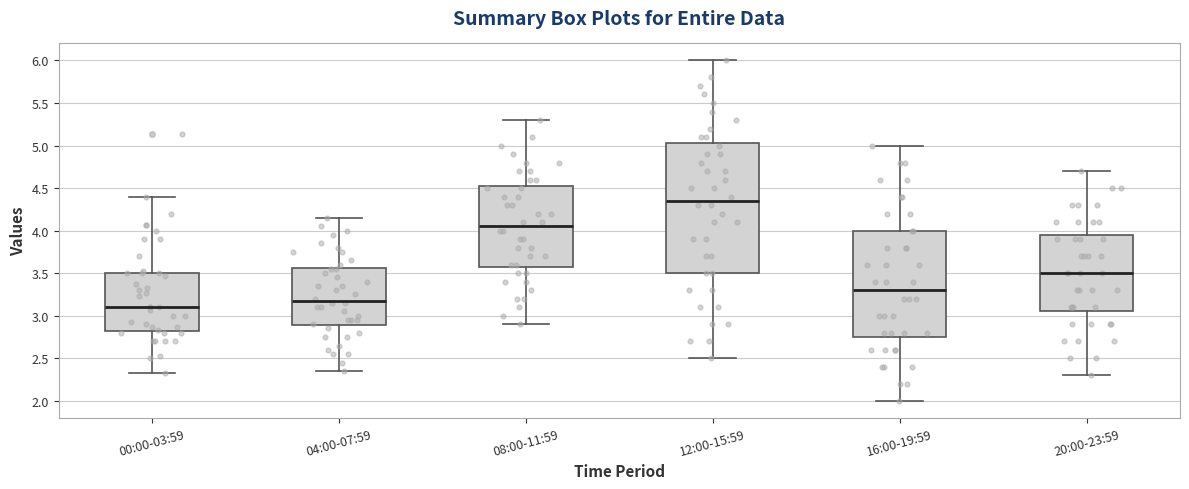

Reading left to right, read every box against the y-axis: the position of its median line, the range the box covers, and the ends of its whiskers. The values are not printed on the chart, so give them approximately, as read against the axis.

00:00-03:59: median 3.10, box 2.80 to 3.50, whiskers 2.35 to 4.40
04:00-07:59: median 3.20, box 2.90 to 3.55, whiskers 2.35 to 4.15
08:00-11:59: median 4.05, box 3.60 to 4.55, whiskers 2.90 to 5.30
12:00-15:59: median 4.35, box 3.50 to 5.05, whiskers 2.50 to 6.00
16:00-19:59: median 3.30, box 2.75 to 4.00, whiskers 2.00 to 5.00
20:00-23:59: median 3.50, box 3.05 to 3.95, whiskers 2.30 to 4.70